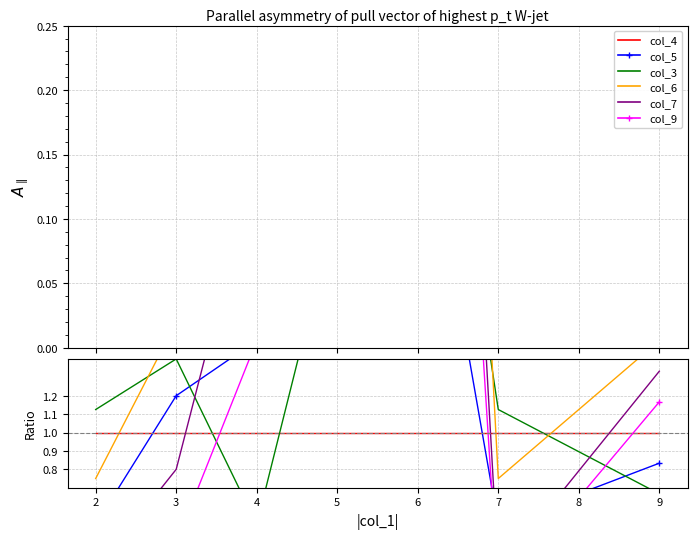

True or false: col_4 and col_3 cross at least once.

True